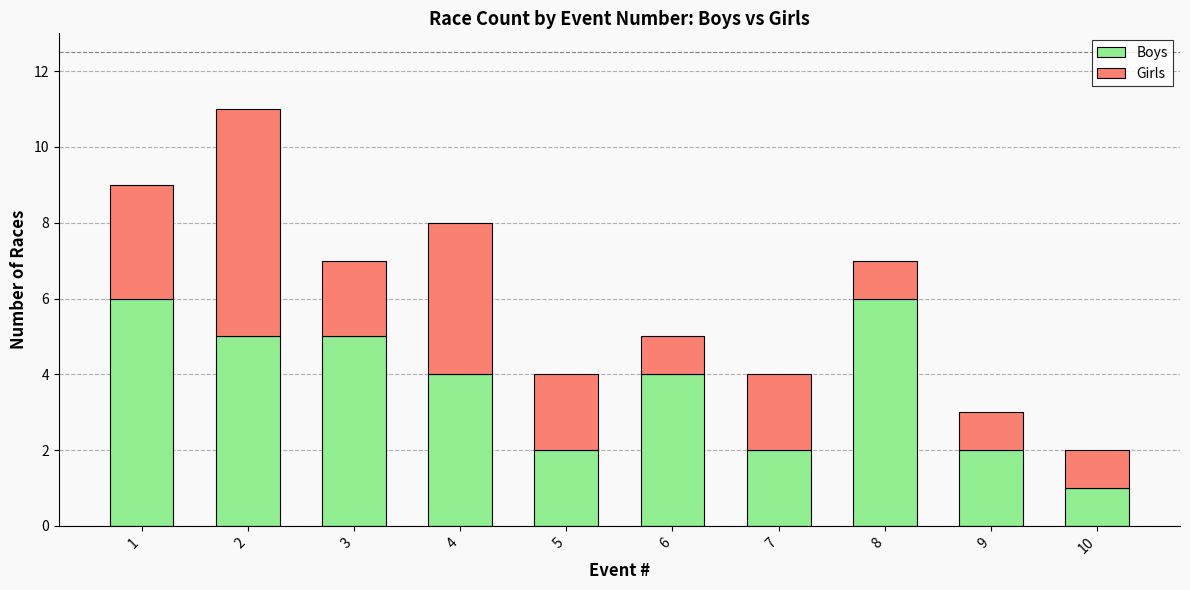

True or false: Boys has a value of 1 at 9.

False